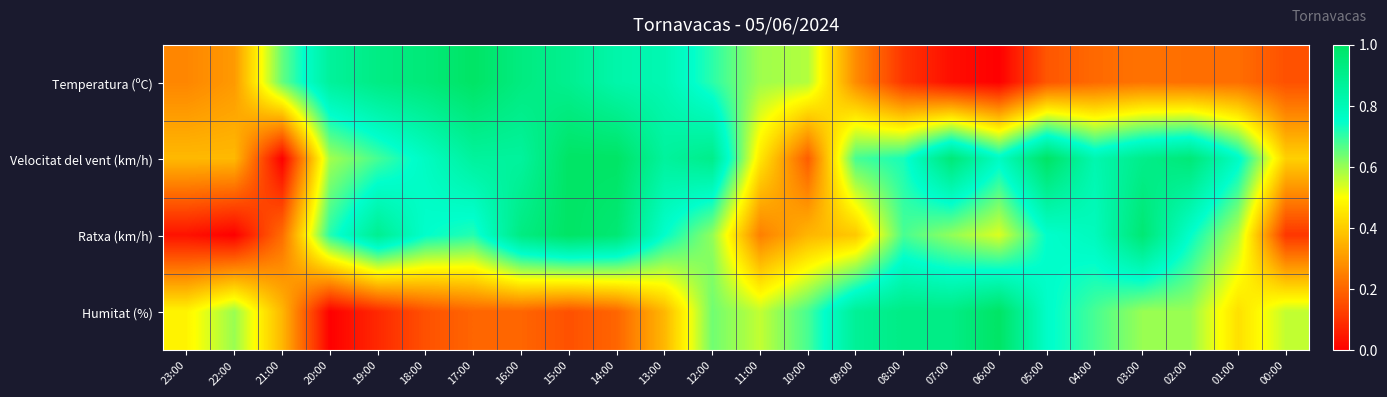

How many data points does each series have?

24